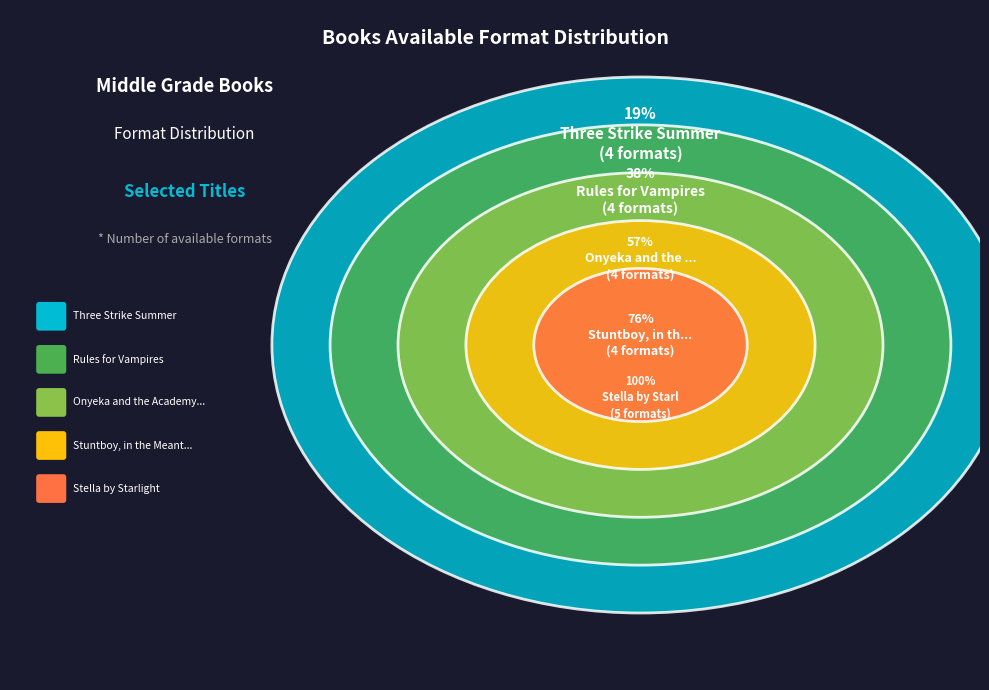

Between Onyeka and the Academy of the Sun and Three Strike Summer, which is larger?

Onyeka and the Academy of the Sun